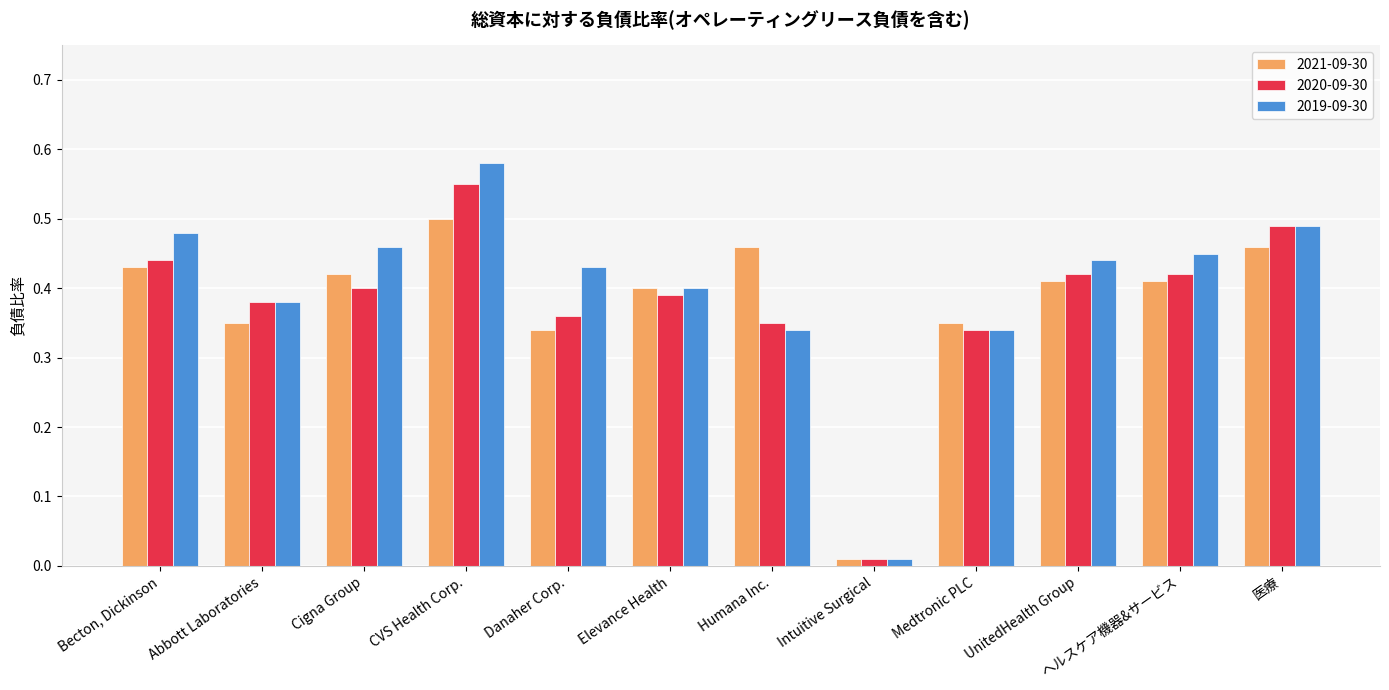

What is the sum of all 2019-09-30 values?

4.8